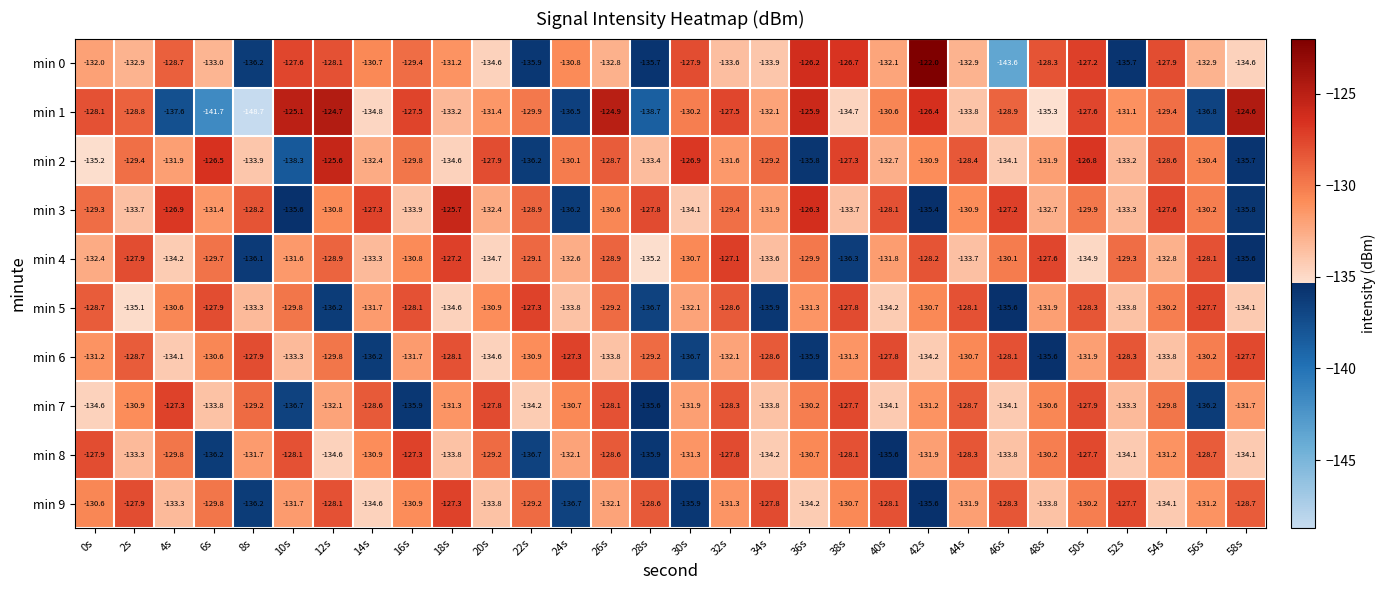

What value does the min 7 series have at 24s?

-130.7